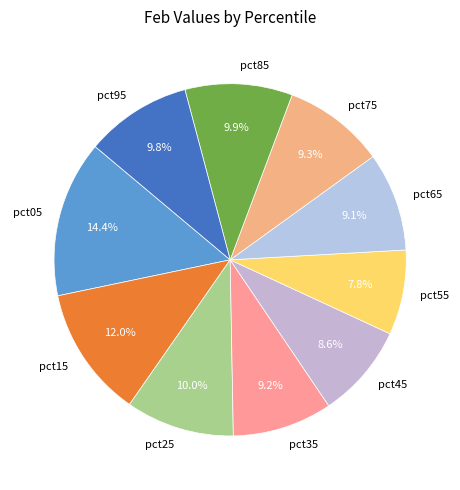

Is there a majority slice in this chart?

No